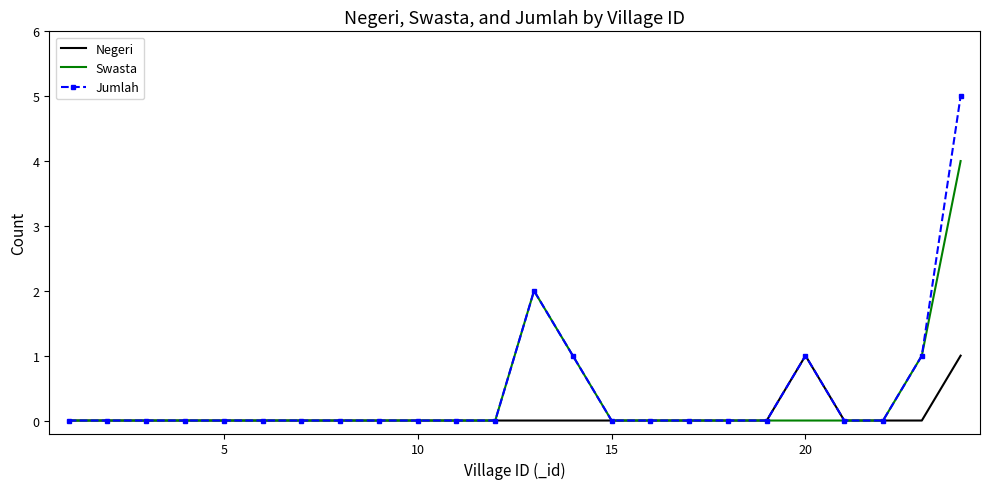

What is the greatest value displayed?

5